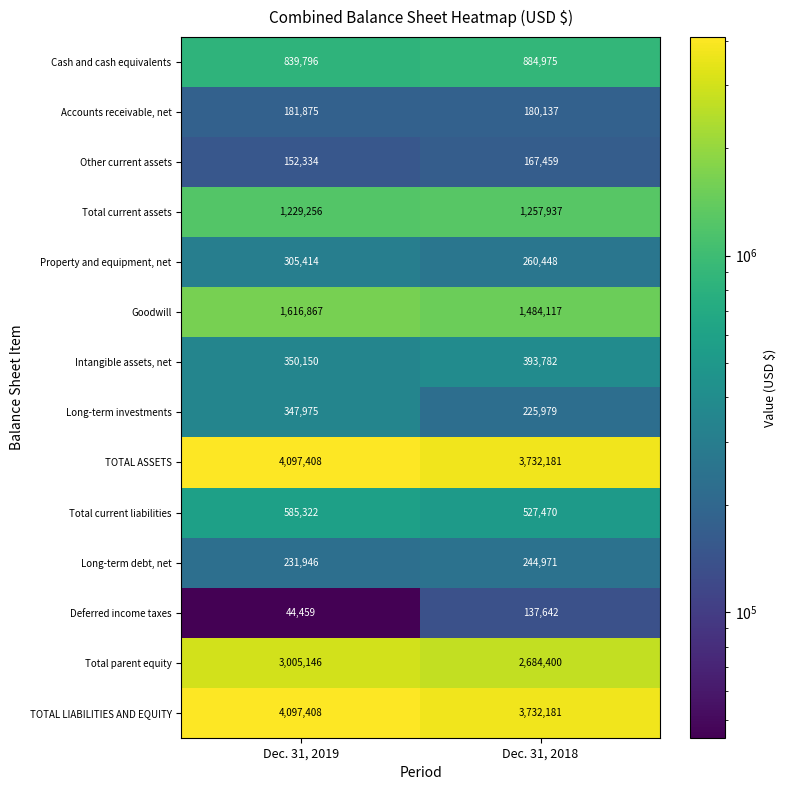

What is the difference between the highest and lowest values at Dec. 31, 2019?

4052949